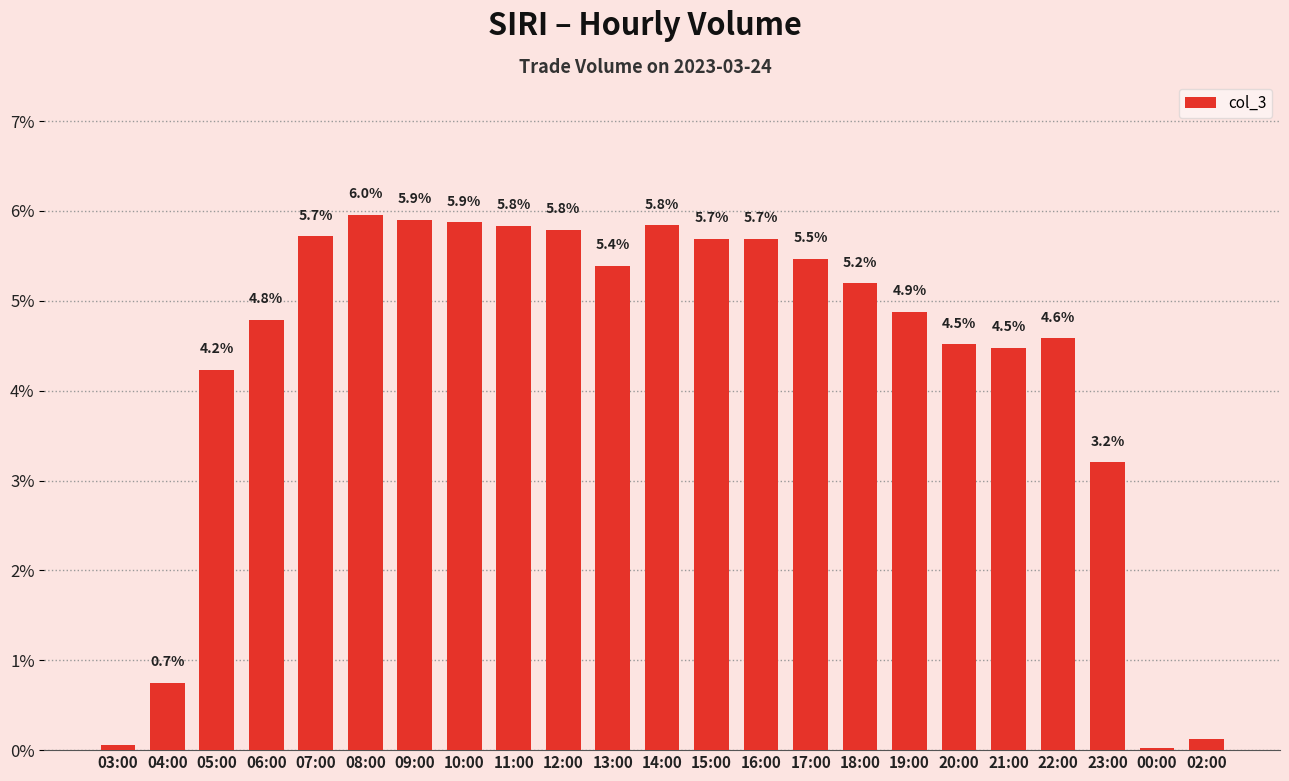

What is the approximate value at 08:00?

6.0